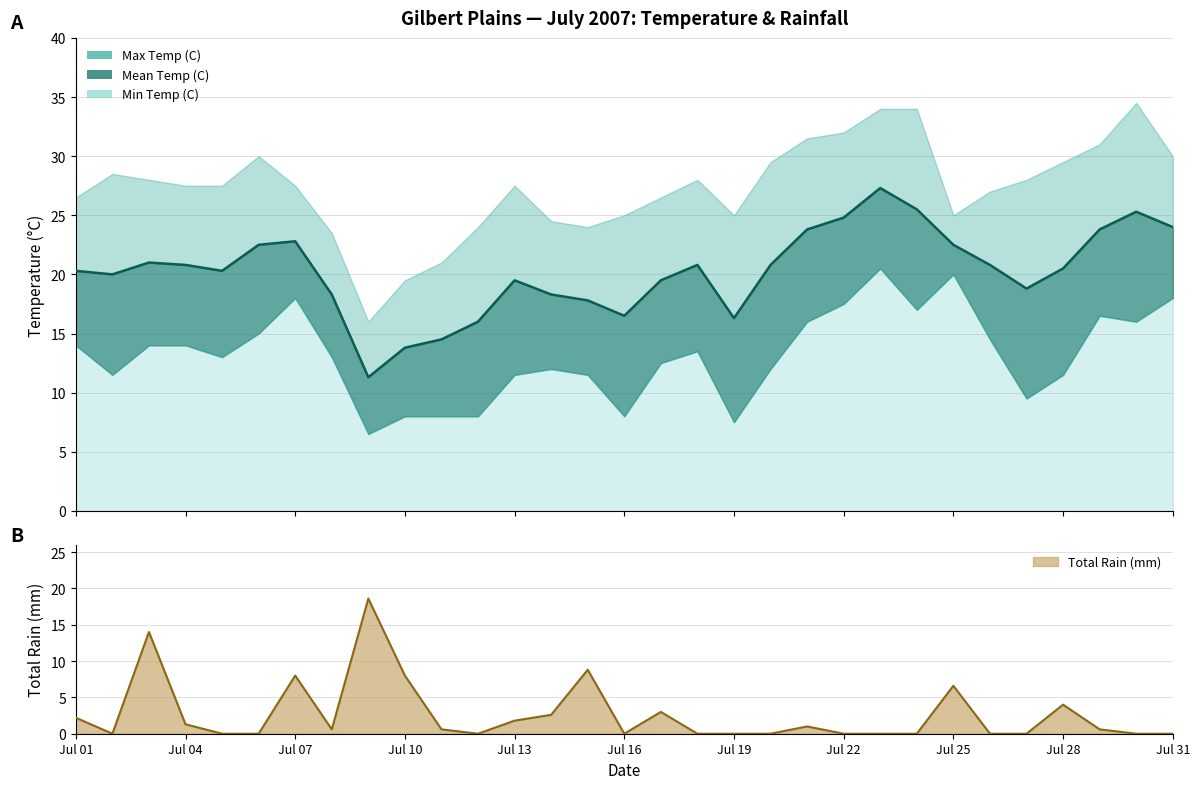

Where is the first local minimum for Mean Temp (C)?

2007-07-02